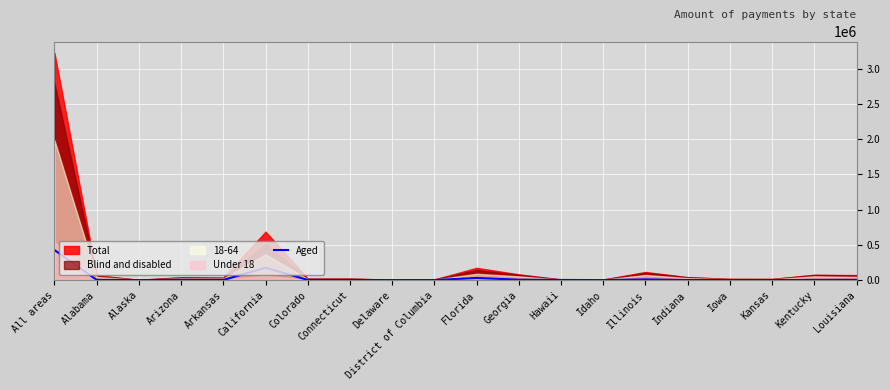

What is the difference between the values at Arizona and Hawaii?

1511